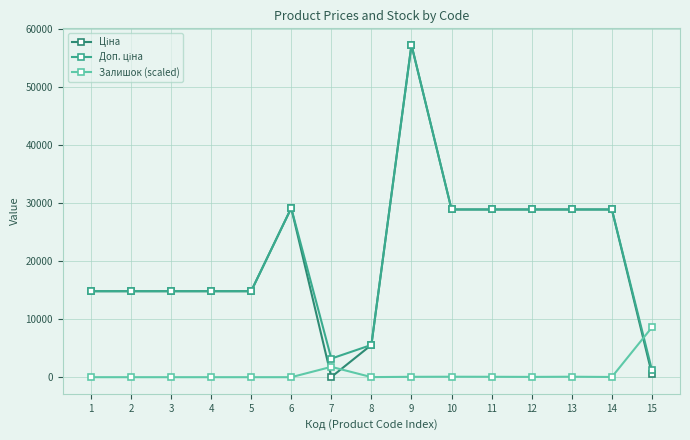

Is this an area chart (filled region under the line)?

No